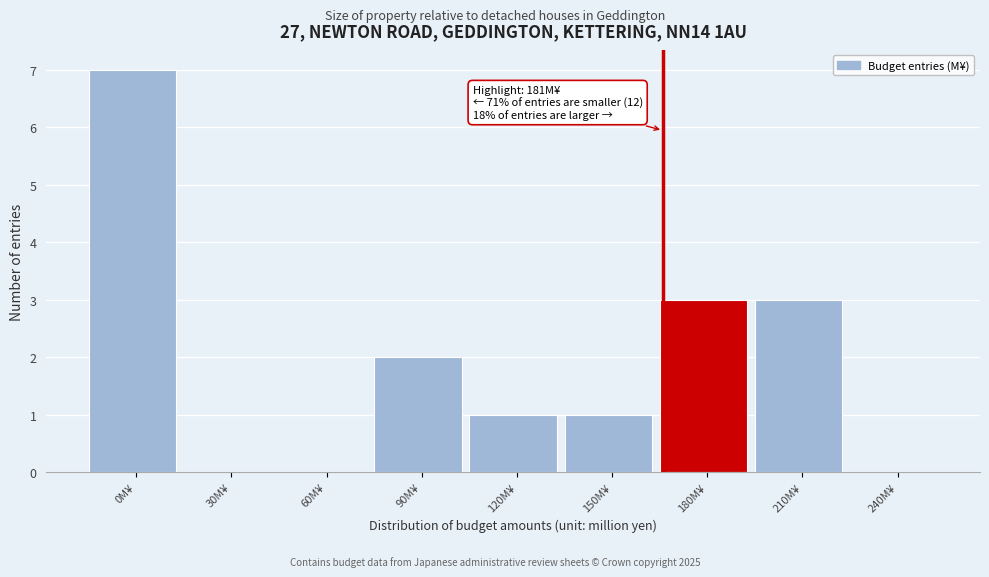

Reading left to right, what are all the values shown in this chart?

0M¥=7	30M¥=0	60M¥=0	90M¥=2	120M¥=1	150M¥=1	180M¥=3	210M¥=3	240M¥=0